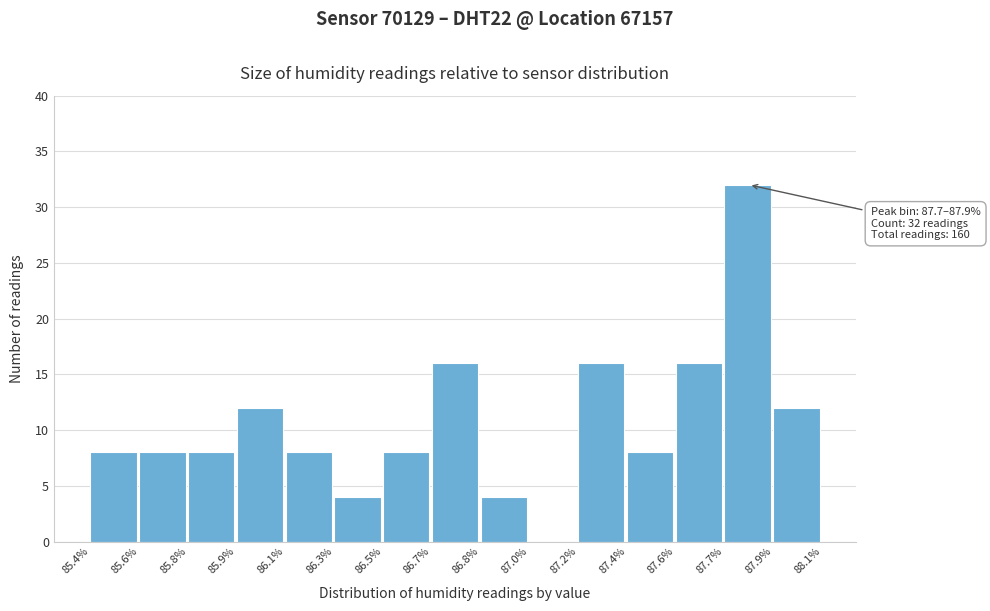

Reading left to right, transcribe all the data shown in this chart.

85.4%=8	85.6%=8	85.8%=8	85.9%=12	86.1%=8	86.3%=4	86.5%=8	86.7%=16	86.8%=4	87.0%=0	87.2%=16	87.4%=8	87.6%=16	87.7%=32	87.9%=12